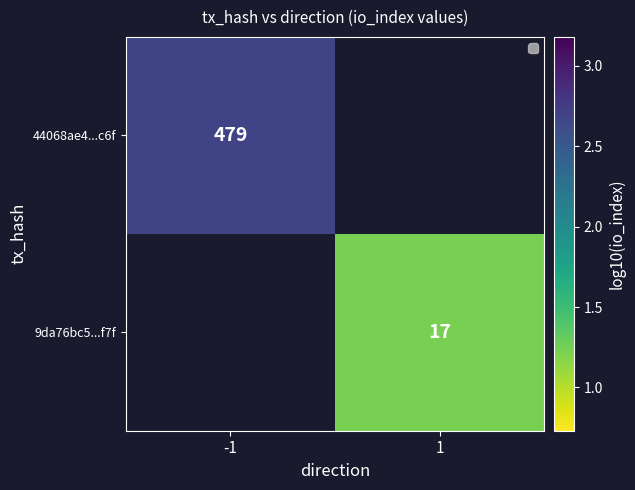

What is the greatest value displayed?

2.7